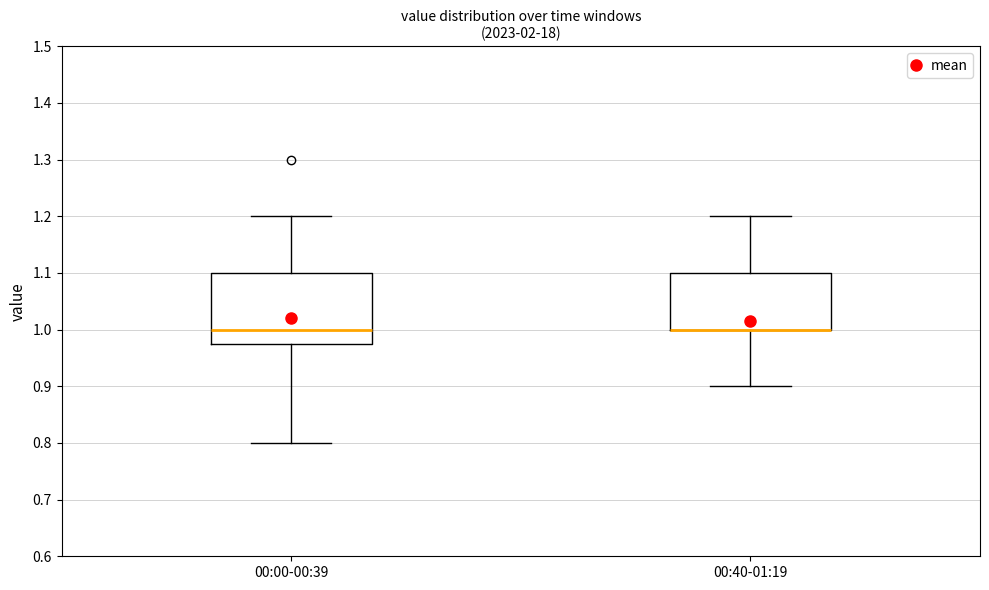

Reading left to right, read every box against the y-axis: the position of its median line, the range the box covers, and the ends of its whiskers. The values are not printed on the chart, so give them approximately, as read against the axis.

00:00-00:39: median 1.00, box 0.98 to 1.10, whiskers 0.80 to 1.20
00:40-01:19: median 1.00 (drawn on the box's lower edge), box 1.00 to 1.10, whiskers 0.90 to 1.20